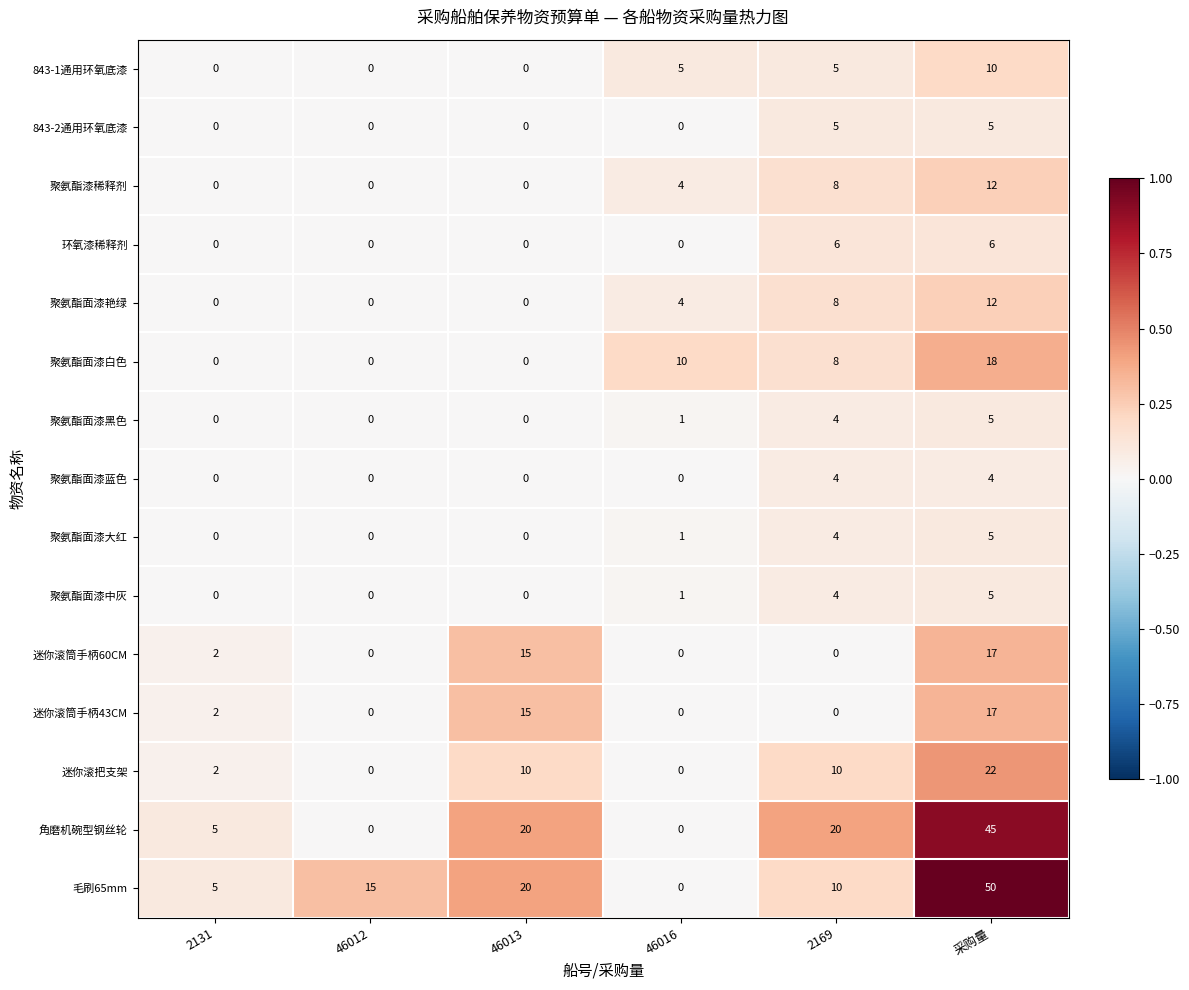

Which series has the largest total across all categories?

毛刷65mm